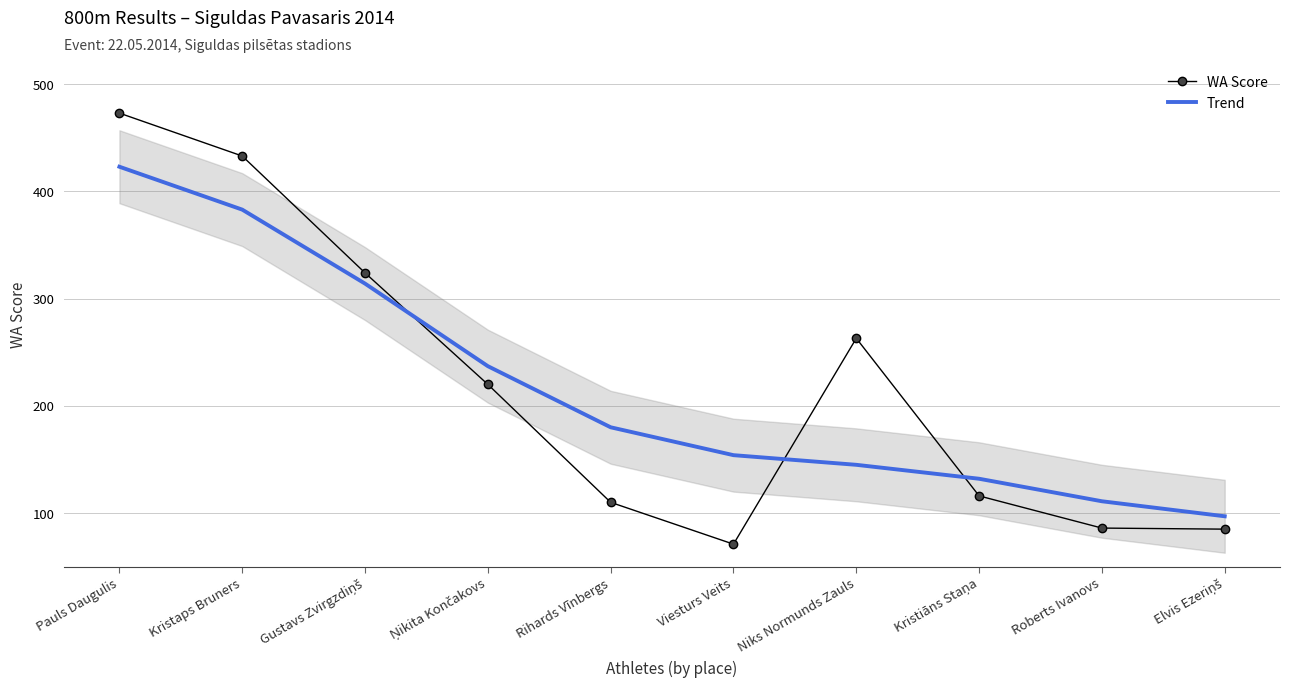

True or false: WA Score has a value of 651 at Kristaps Bruners.

False